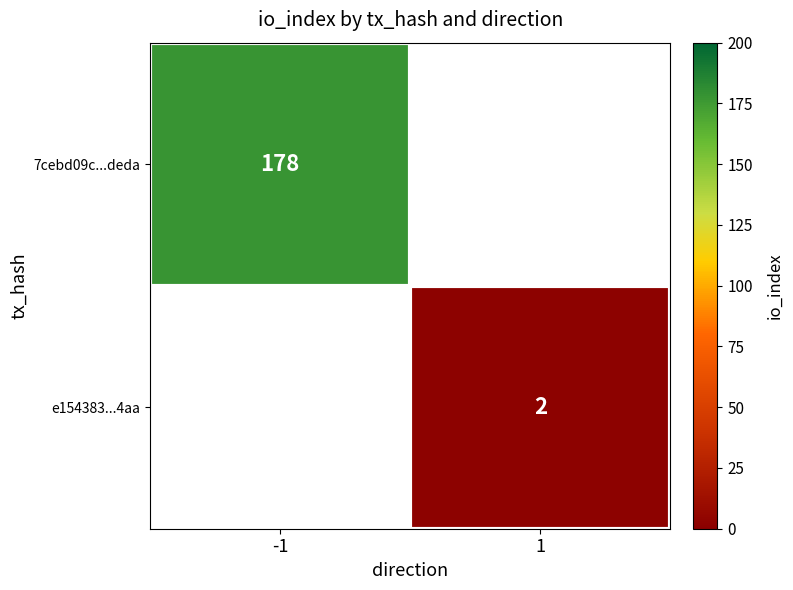

Count the number of categories in the chart.

2